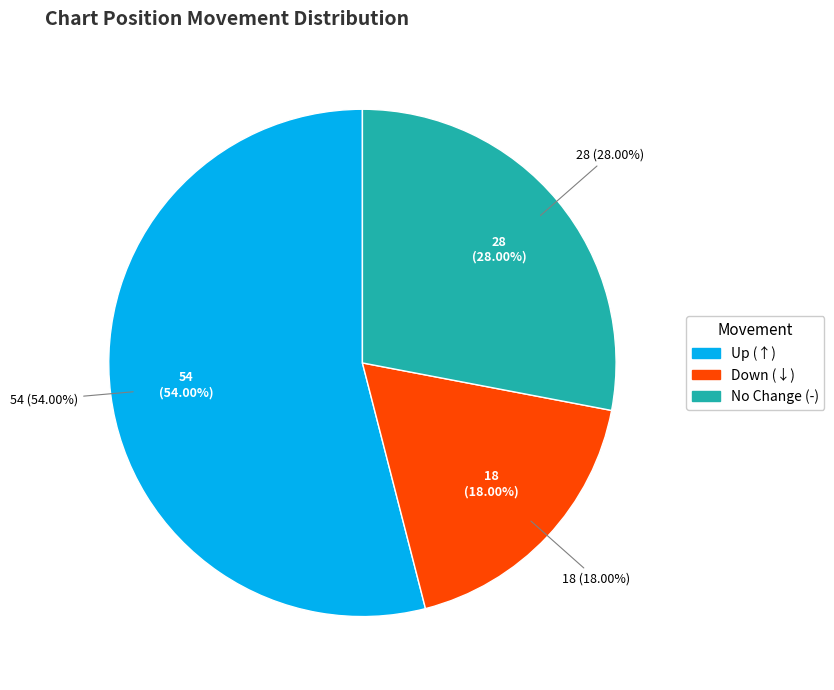

What is the total percentage of - and down?

46.0%